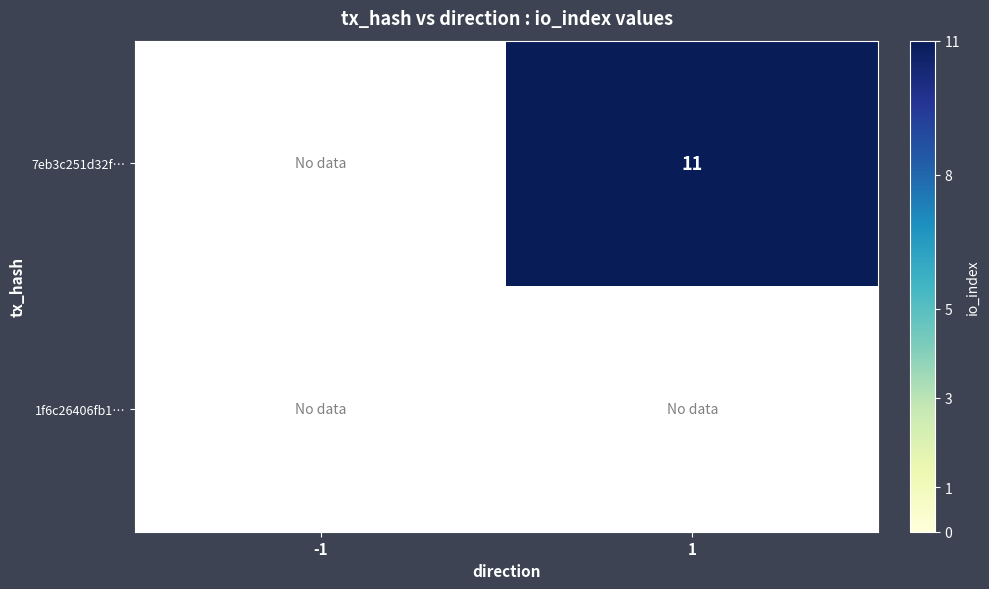

How many categories are shown in the chart?

2